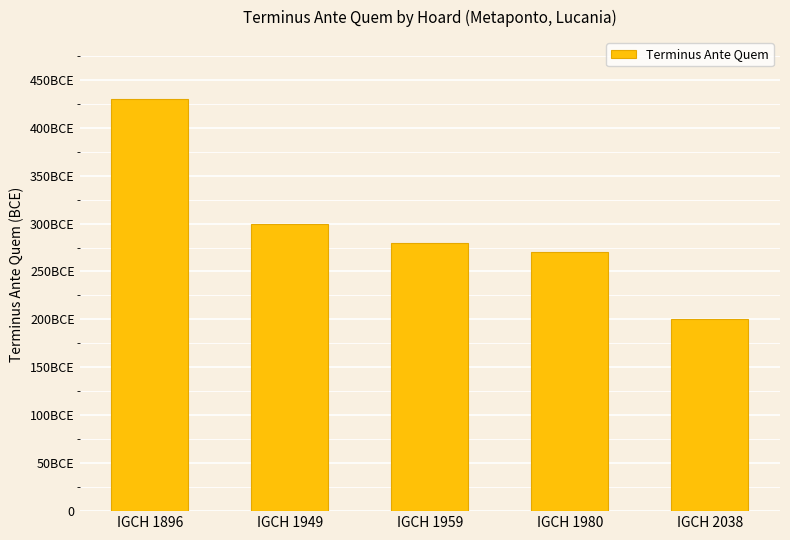

What is the smallest value displayed?

200